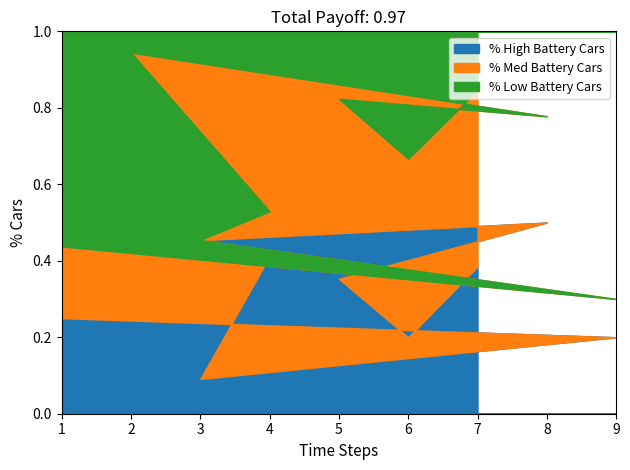

Which has a higher value, 9 or 1?

1